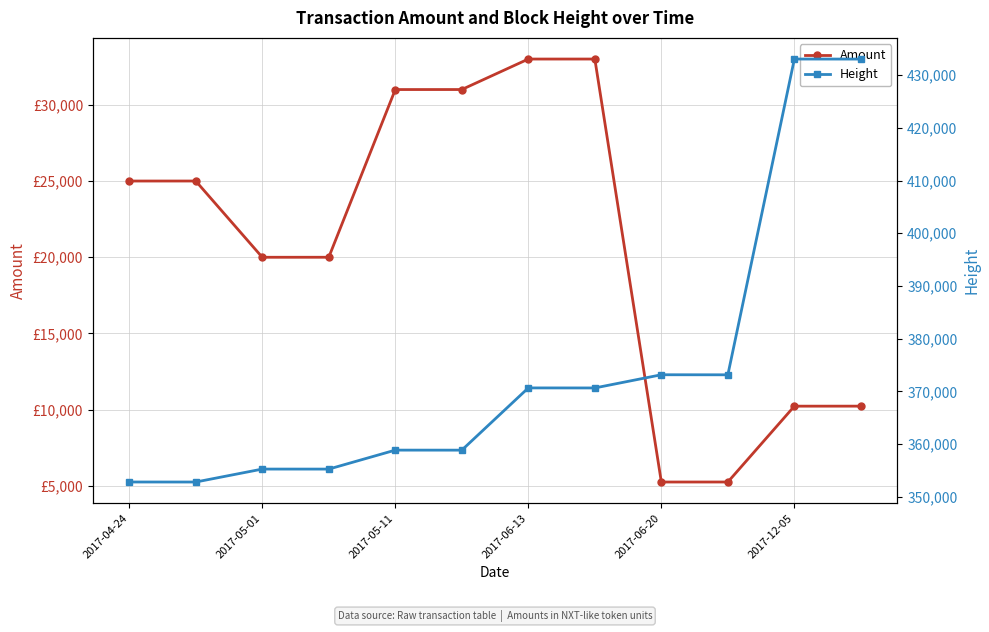

What is the difference between the maximum and minimum values in the Height series?

80257